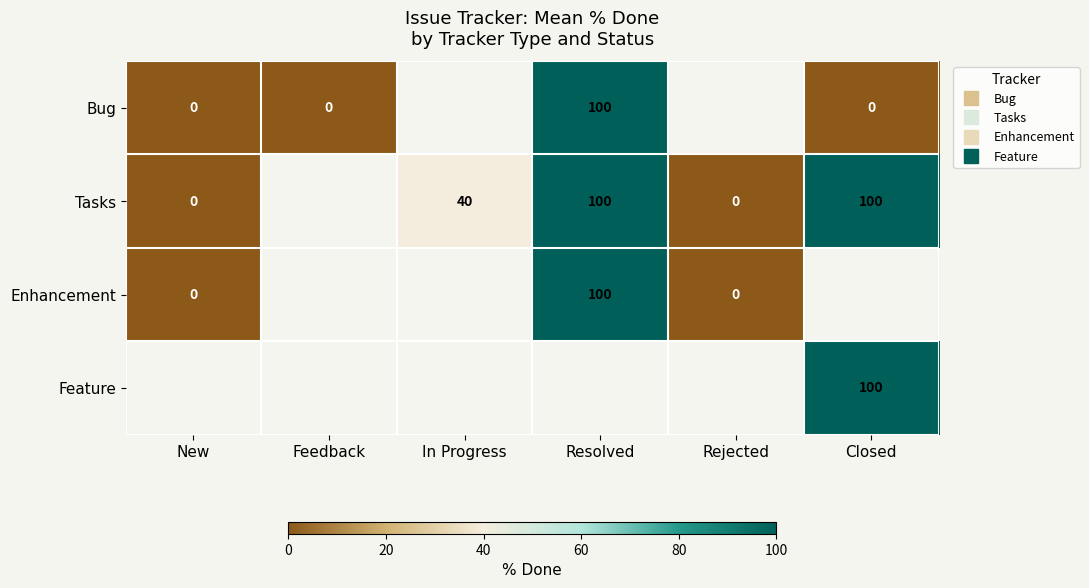

At which label does Bug reach its peak?

Resolved